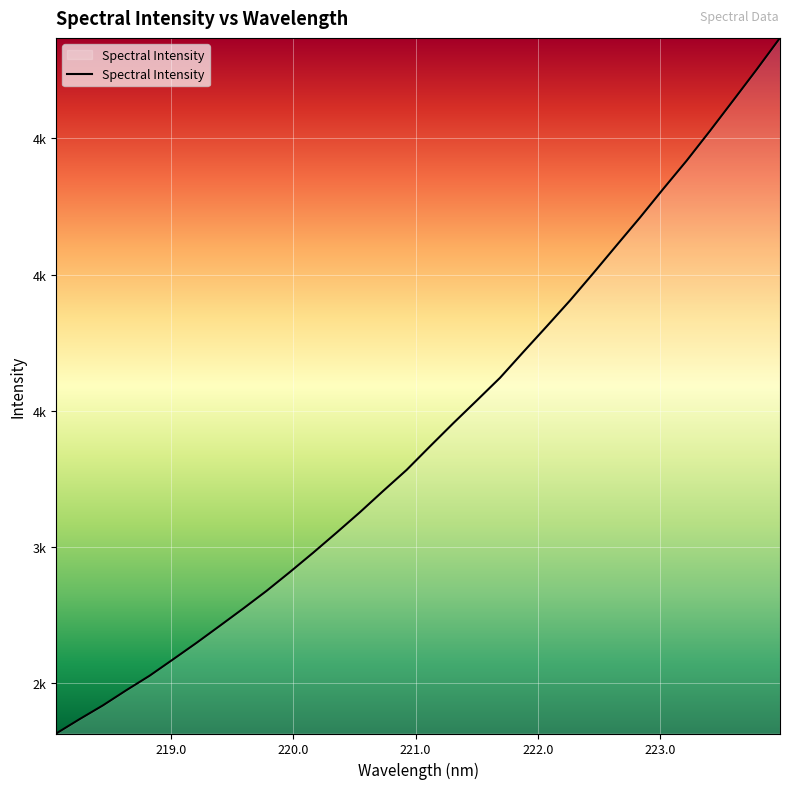

Does the chart have visible grid lines?

Yes